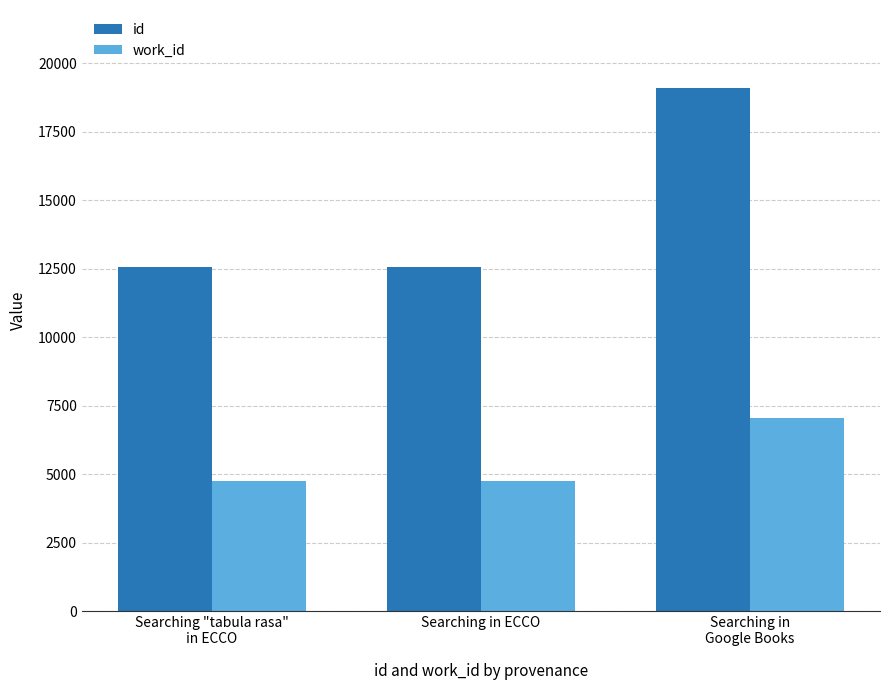

What is the difference between the id values at Searching in ECCO and Searching in
Google Books?

6508